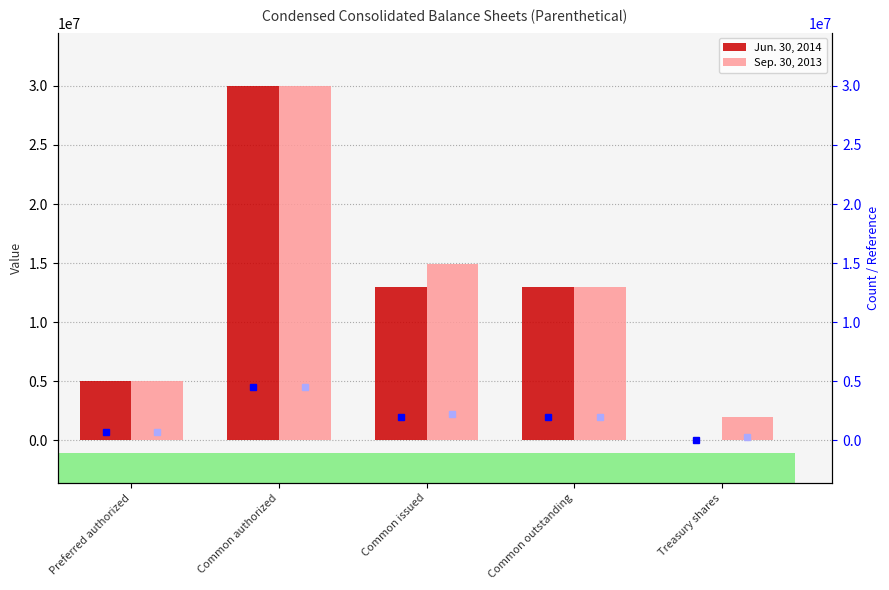

Is it true that Jun. 30, 2014 equals 0 at Treasury shares?

True